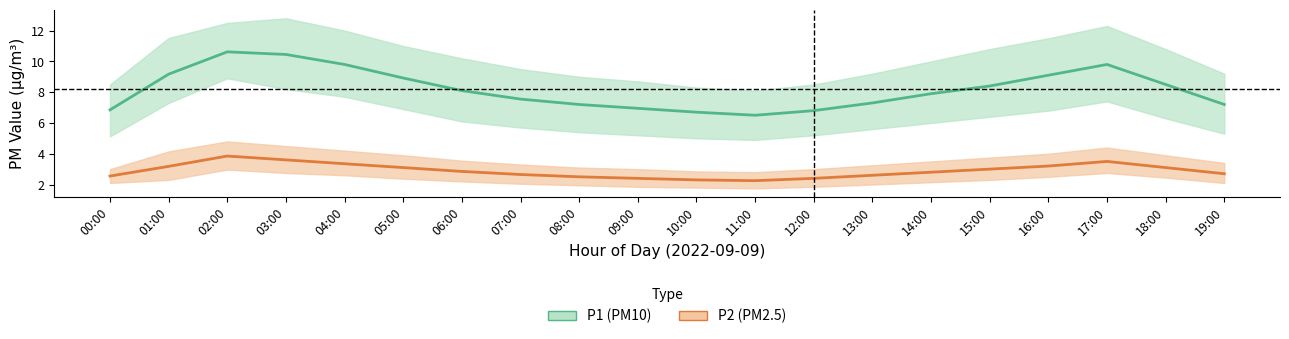

At which label does P2_upper first exceed 3?

01:00